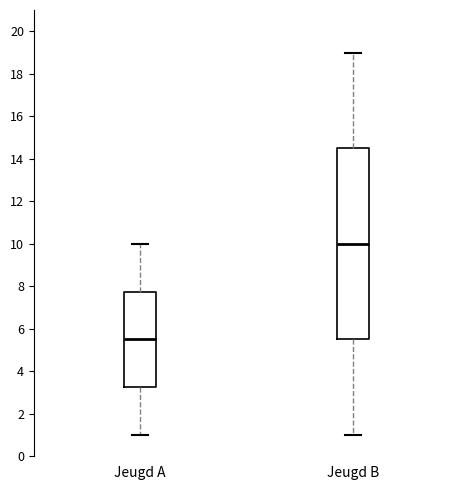

Reading left to right, transcribe this box plot: for each box, give where its median line is, the range the box spans, and where its two whiskers end, as read against the y-axis. The values are not printed on the chart, so give them approximately, as read against the axis.

Jeugd A: median 5.6, box 3.2 to 7.8, whiskers 1.0 to 10.0
Jeugd B: median 10.0, box 5.6 to 14.6, whiskers 1.0 to 19.0